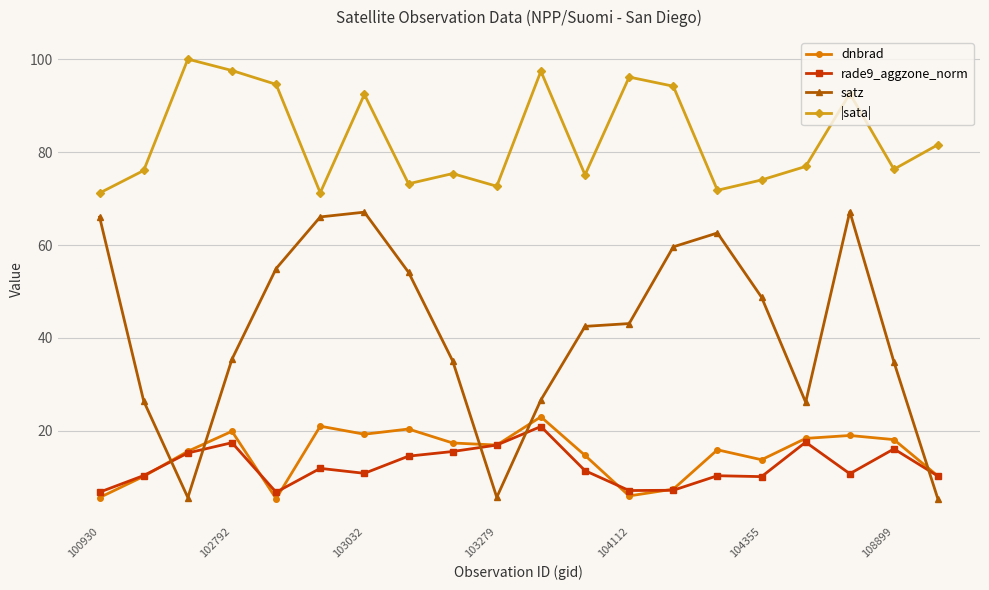

True or false: |sata| has more than 2 interior local peaks.

True